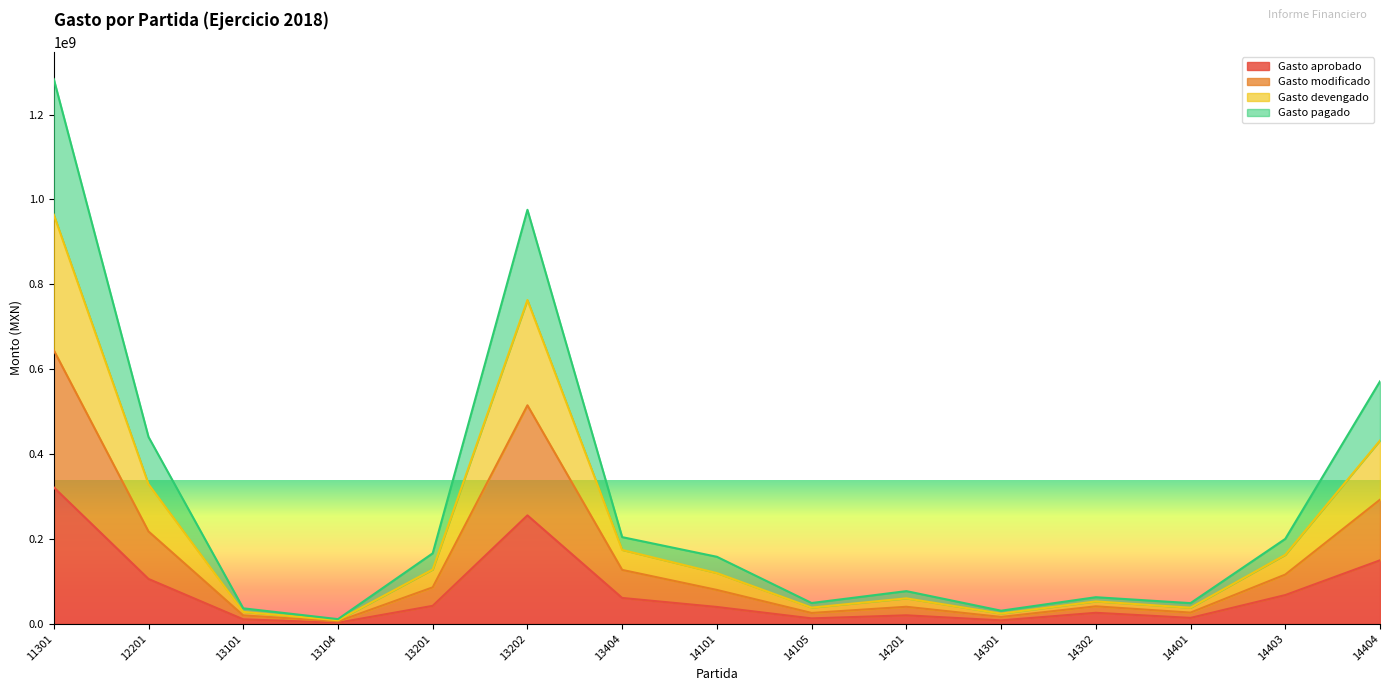

At which category is the sum across all series the highest?

11301